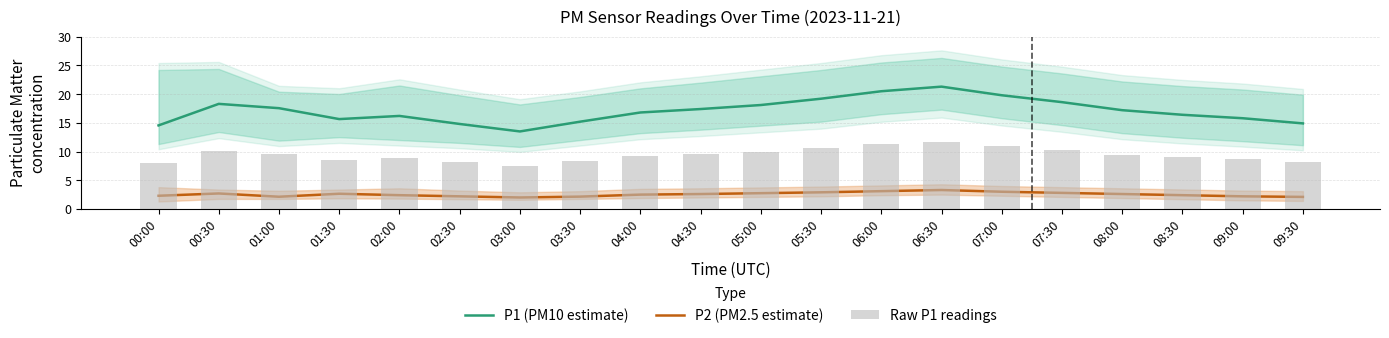

How many distinct data groups are displayed?

3